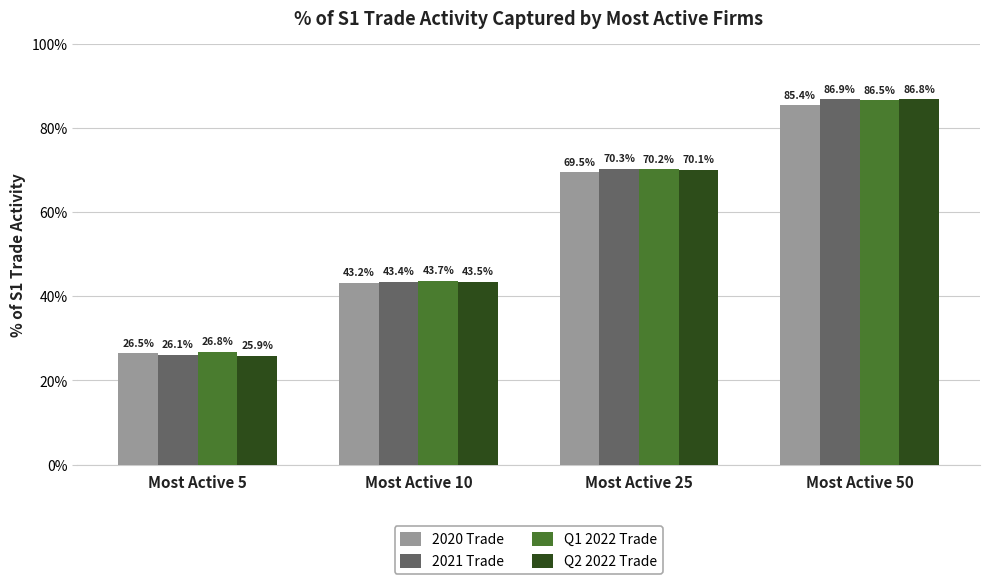

What are all the series names shown in the legend?

2020 Trade, 2021 Trade, Q1 2022 Trade, Q2 2022 Trade